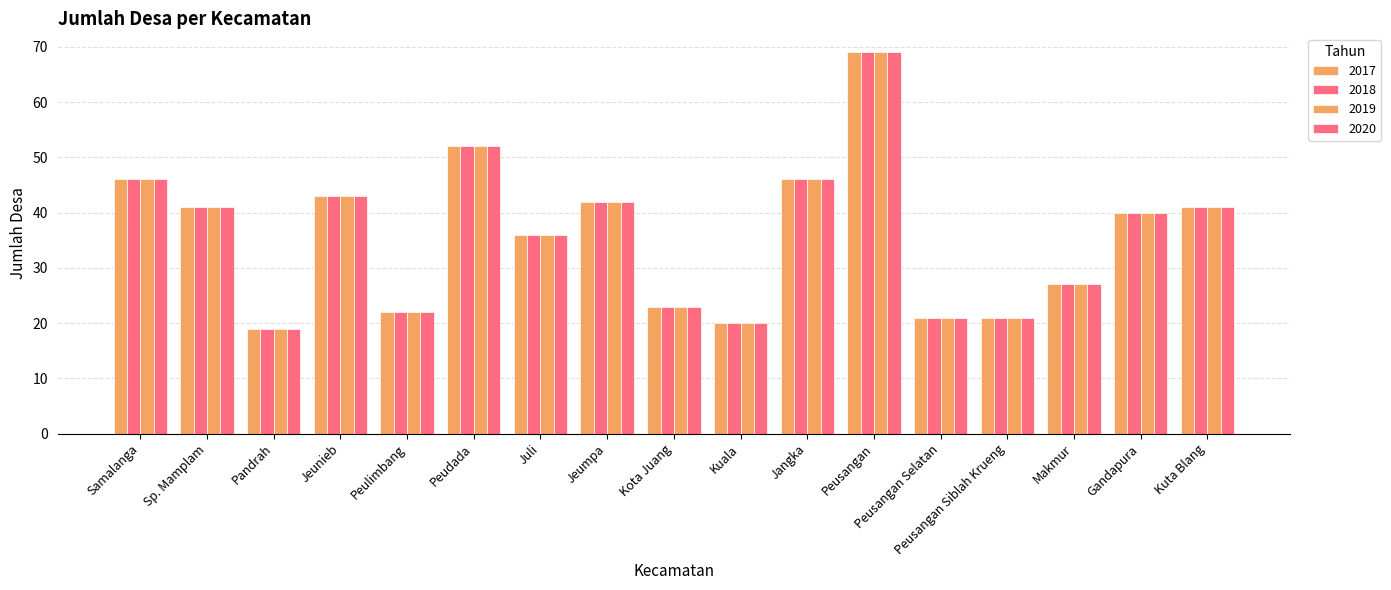

Does the chart contain any negative values?

No